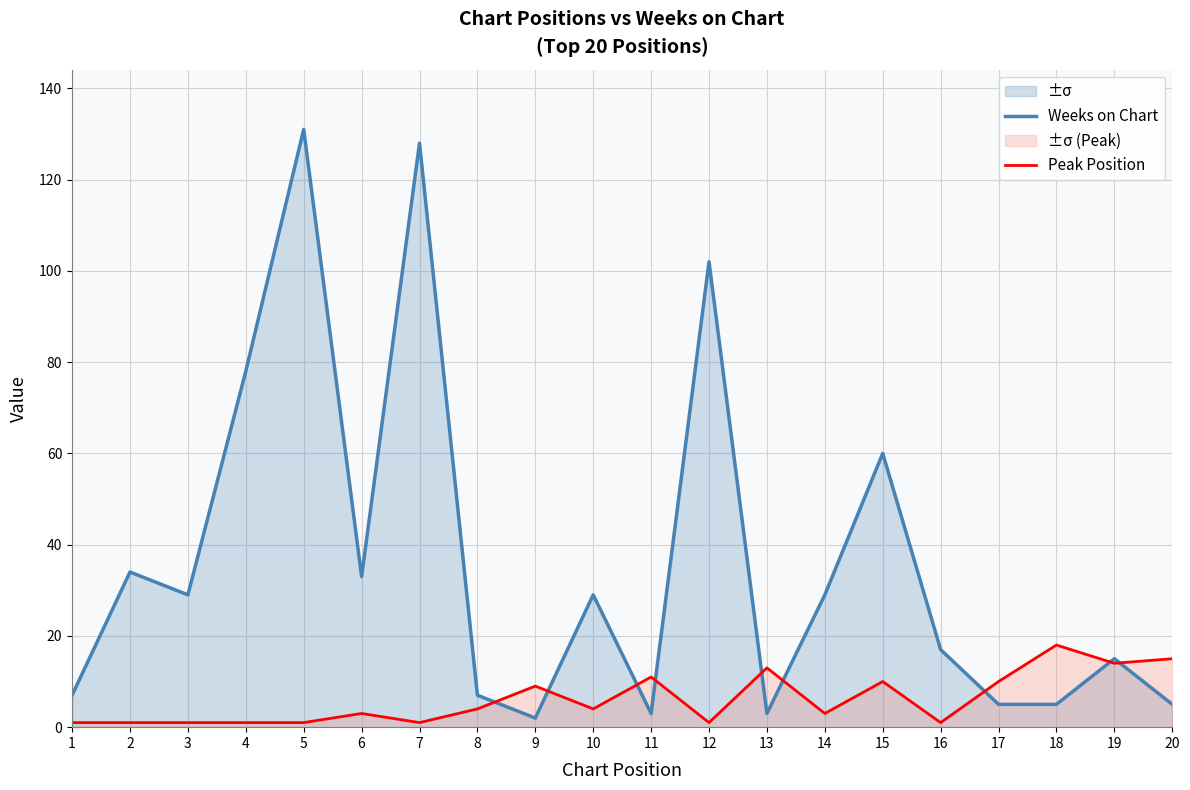

Between 3 and 20, which is larger?

3